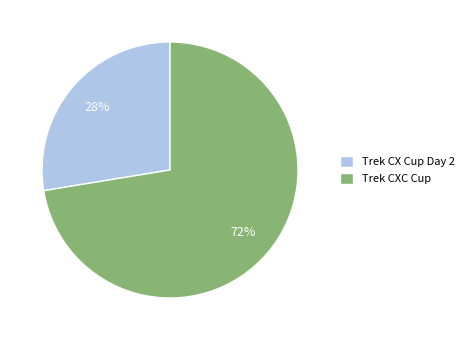

The Trek CX Cup Day 2 slice represents 38% of the pie. True or false?

False